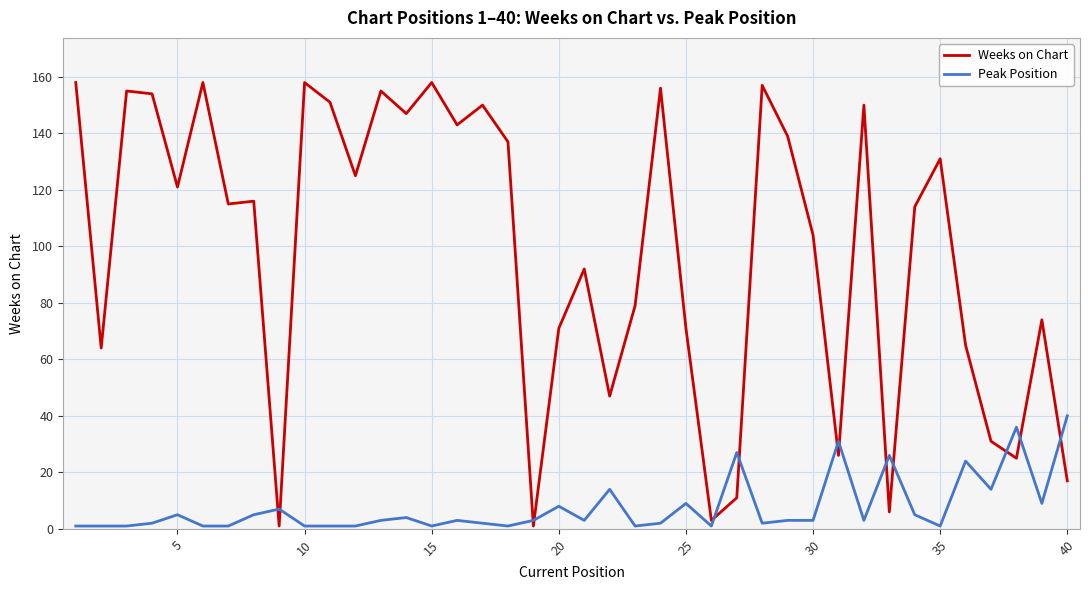

Which series has the largest range (max minus min)?

Weeks on Chart